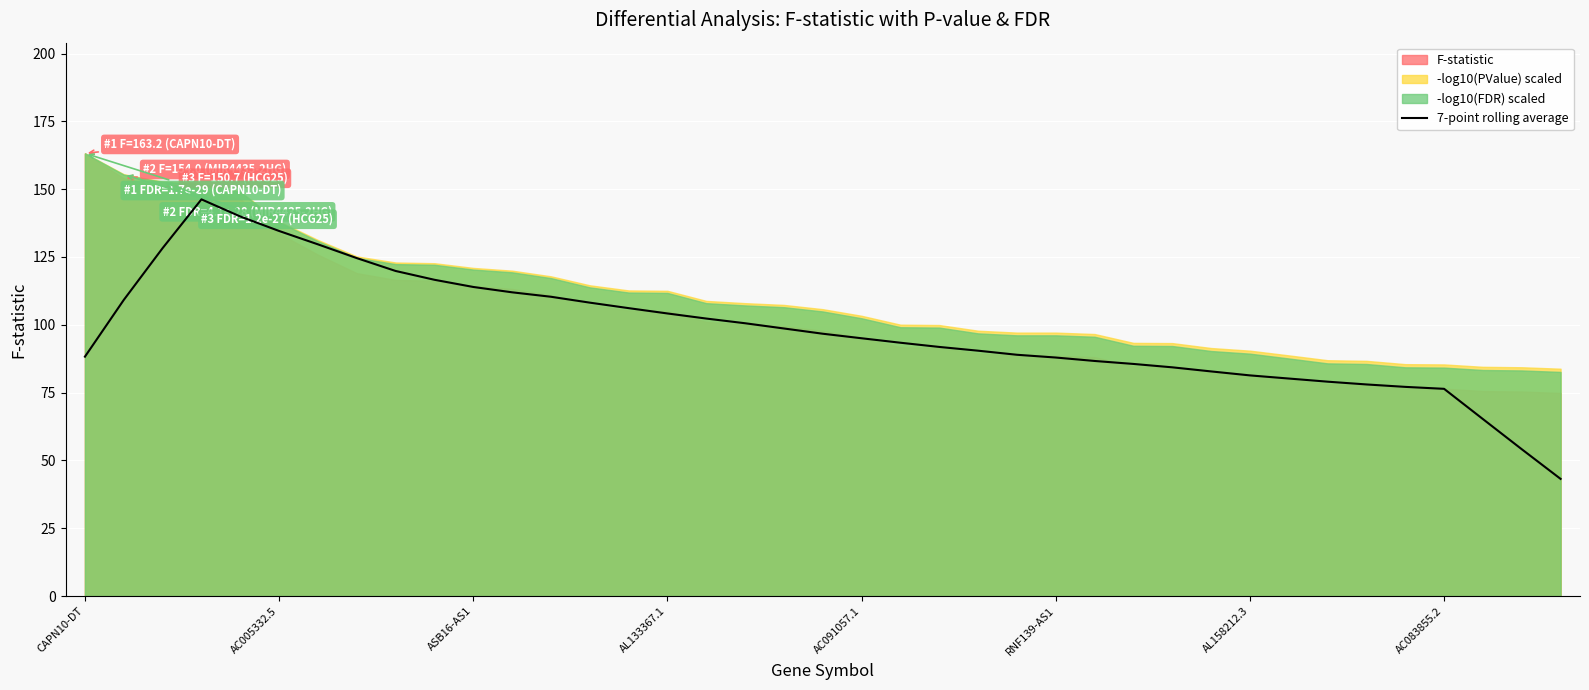

What is the lowest value of the 7-point rolling average series?

43.2